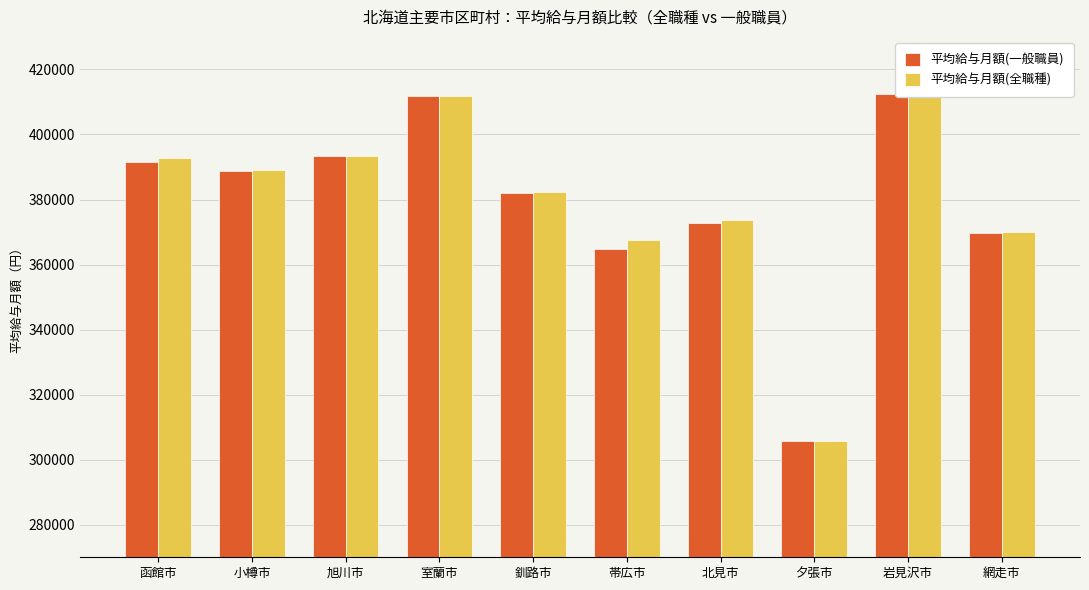

How many bars are there in total?

20